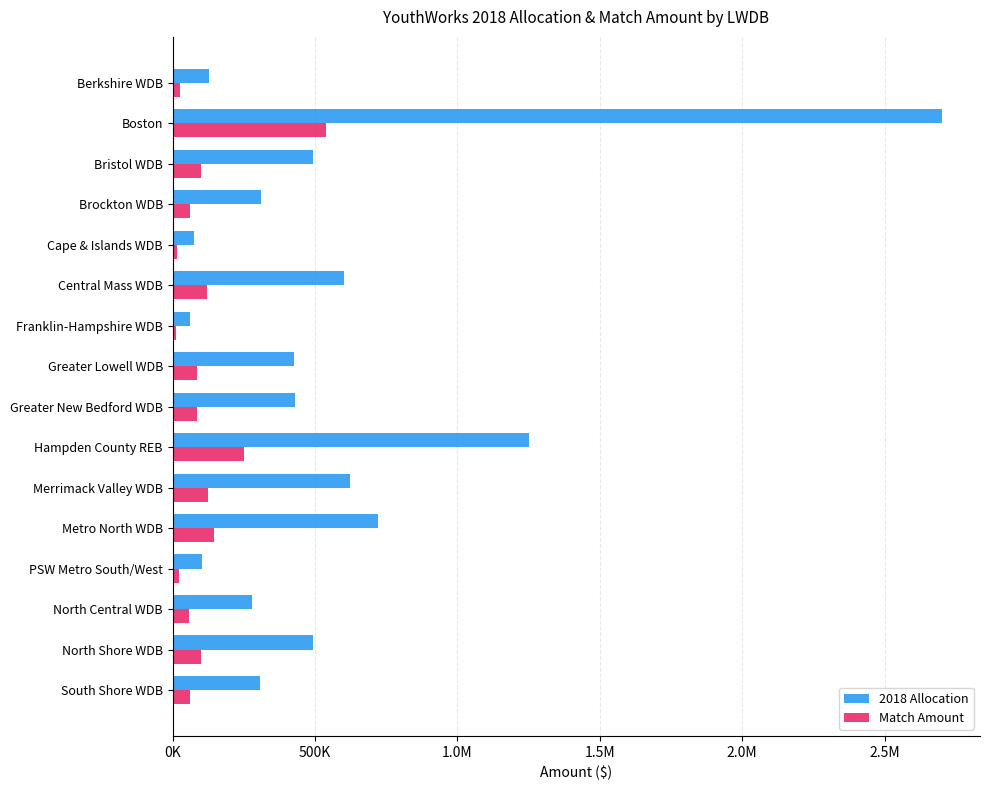

What is the lowest value of the 2018 Allocation series?

59460.6